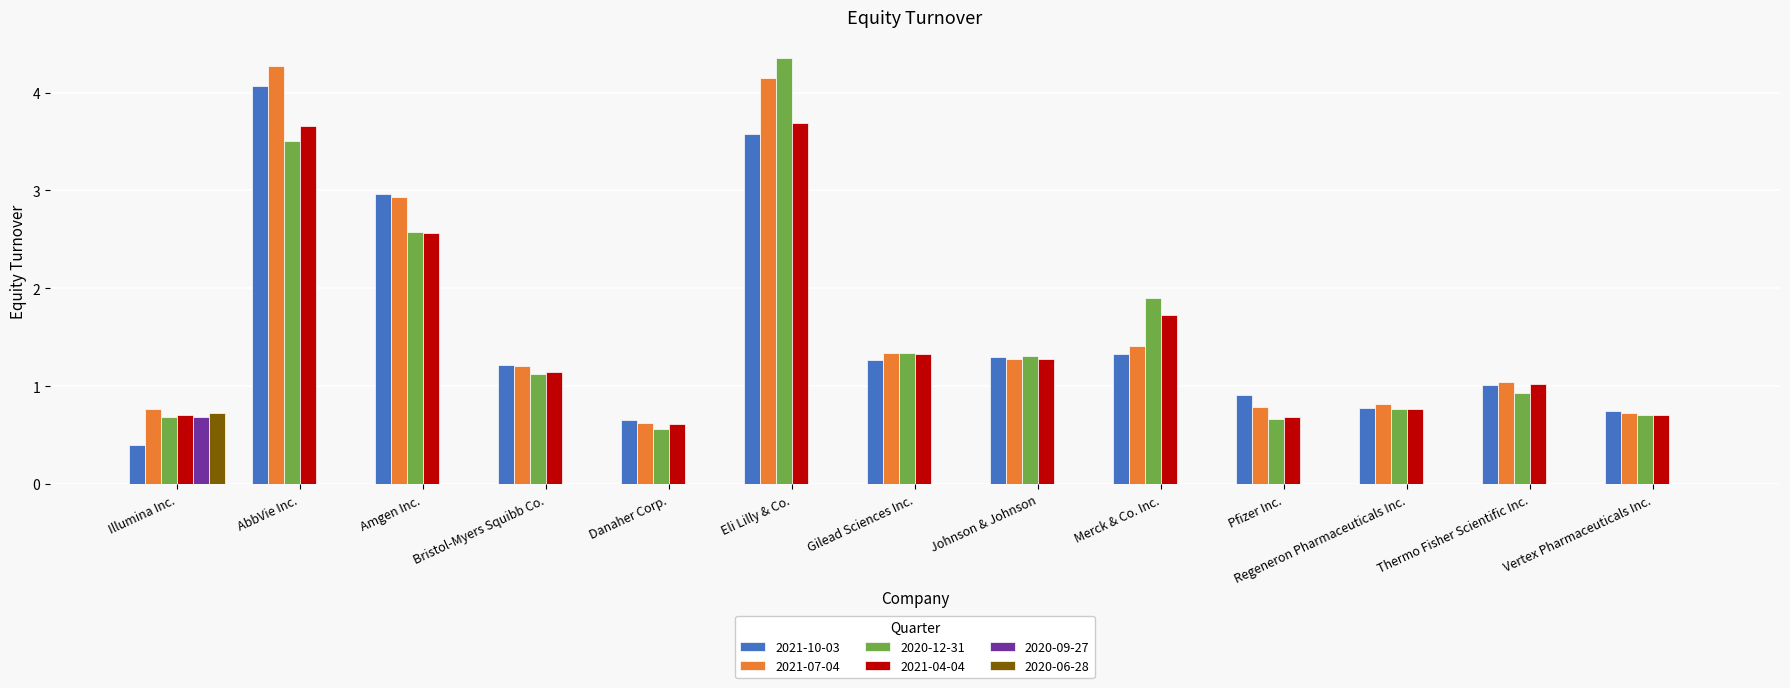

How many data points does each series have?

13